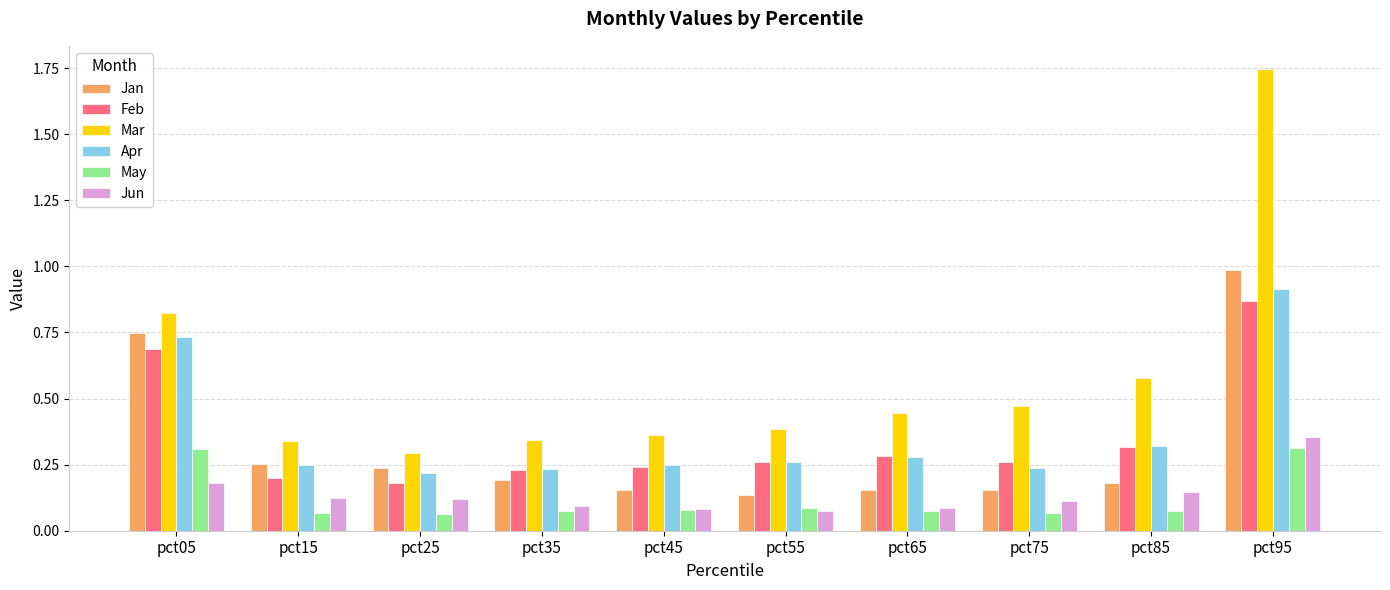

At which label is Feb closest to 0?

pct25